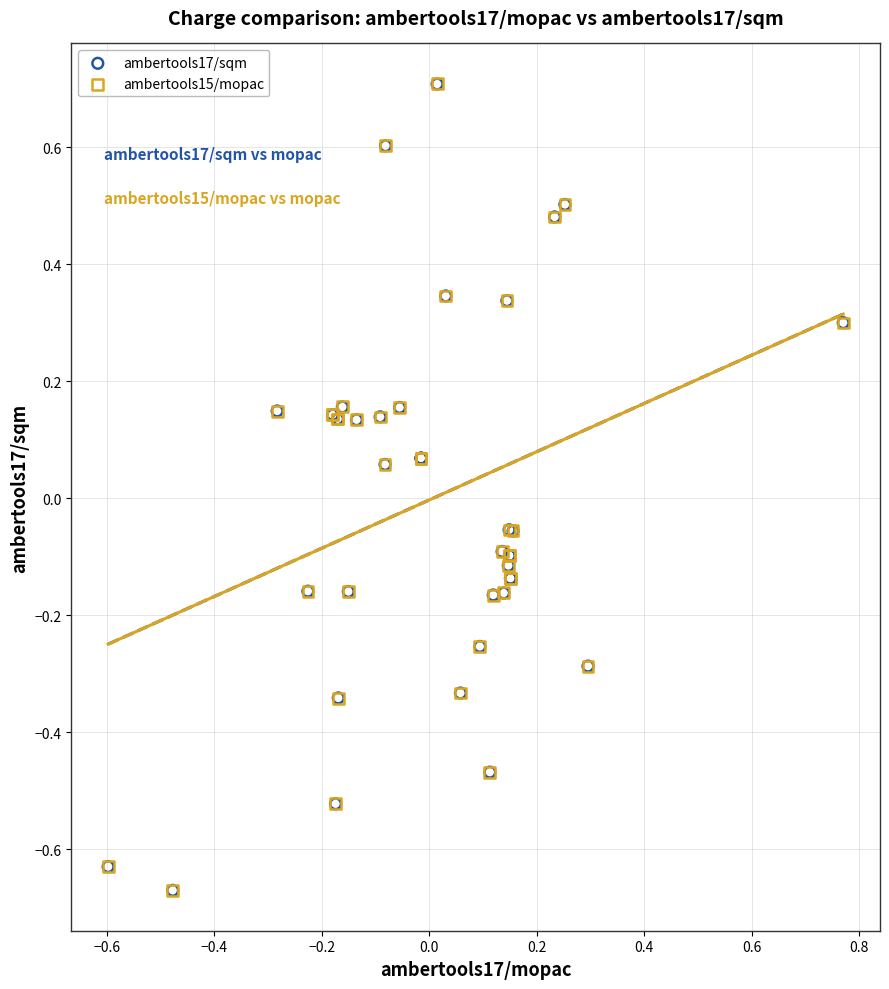

What are all the series names shown in the legend?

ambertools17/sqm, ambertools15/mopac